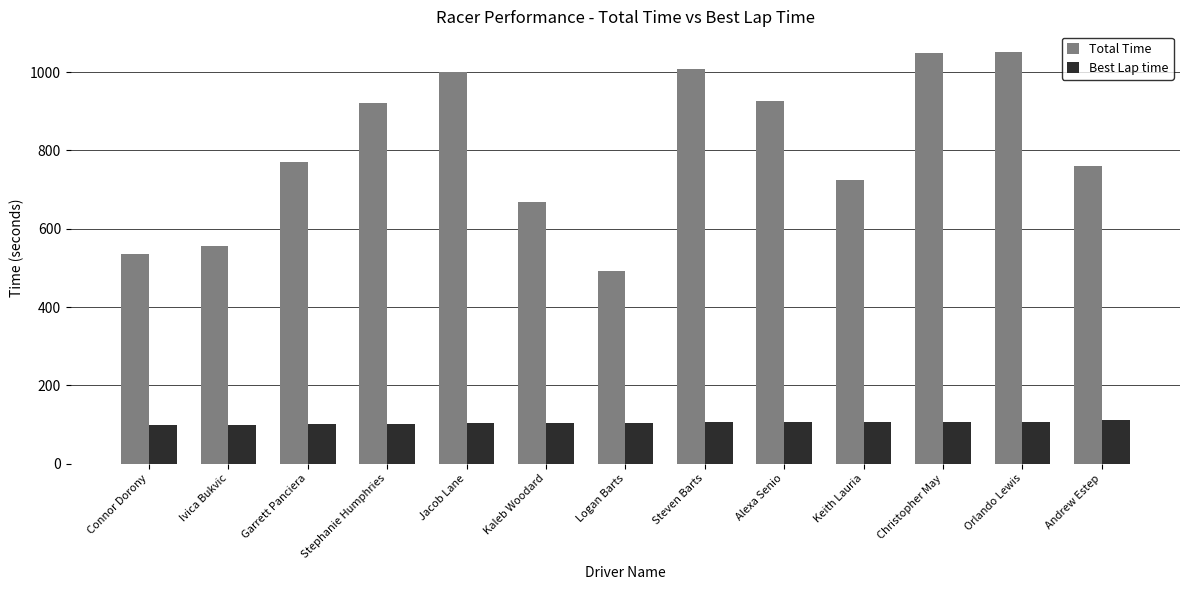

The Total Time series shows 1117.3 at Keith Lauria. True or false?

False